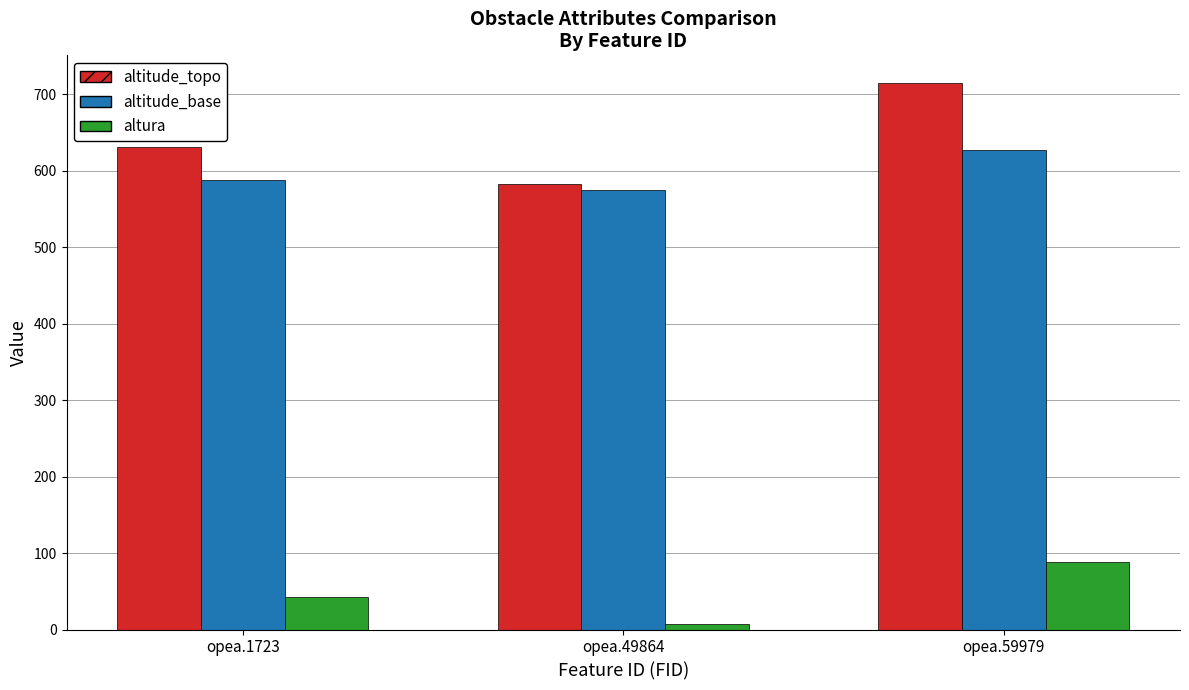

What is the total value across all series at opea.59979?

1430